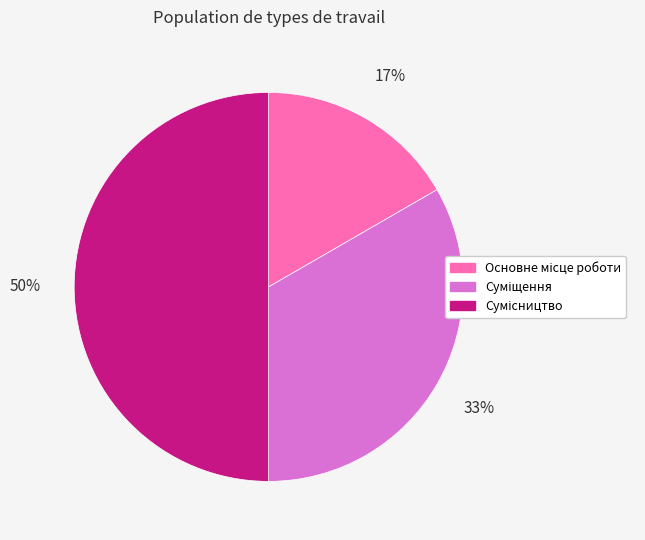

To the nearest percent, what is the average slice percentage?

33%